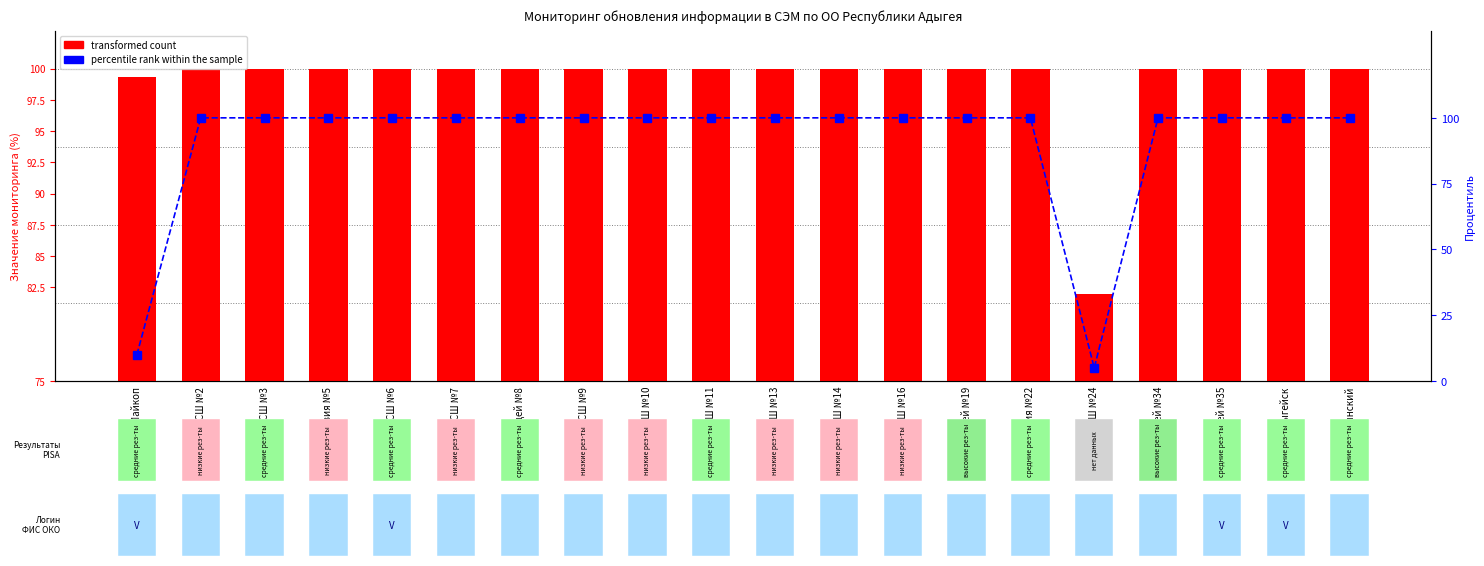

What is the total value across all series at СШ №9?

200.0